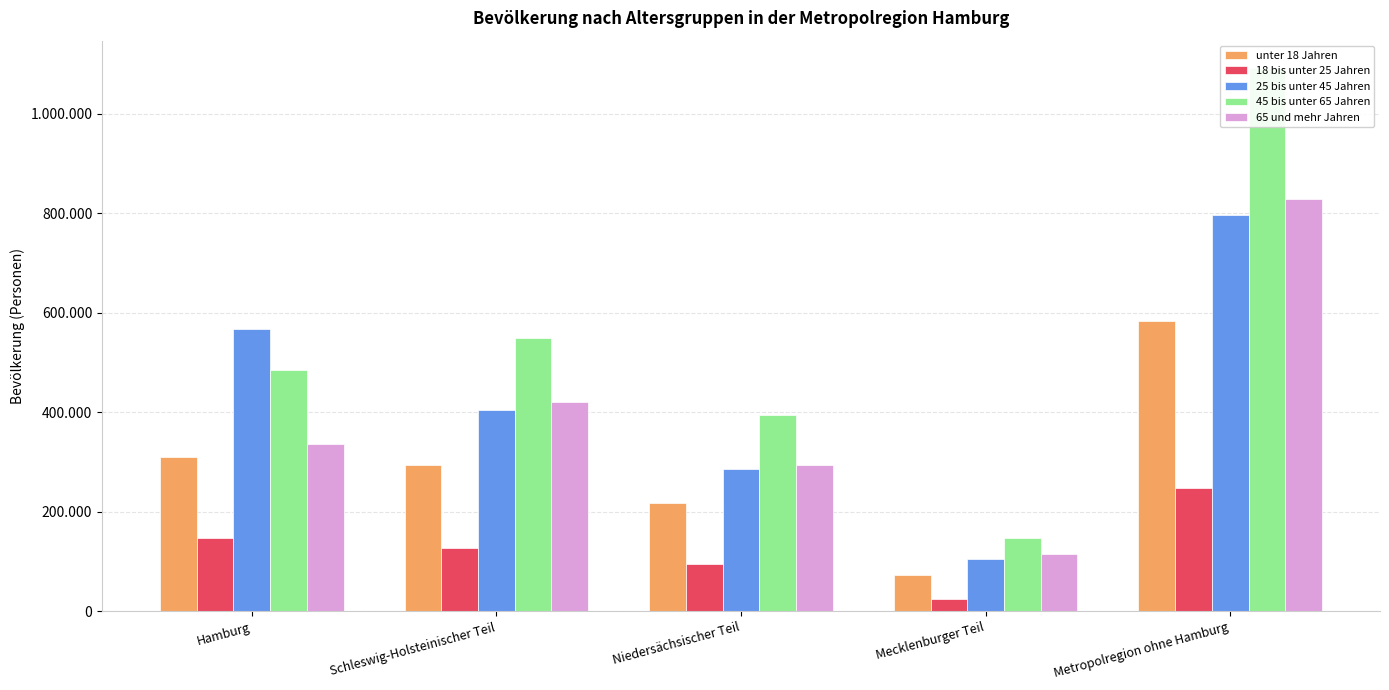

Rank the categories by 45 bis unter 65 Jahren value from lowest to highest.

Mecklenburger Teil, Niedersächsischer Teil, Hamburg, Schleswig-Holsteinischer Teil, Metropolregion ohne Hamburg